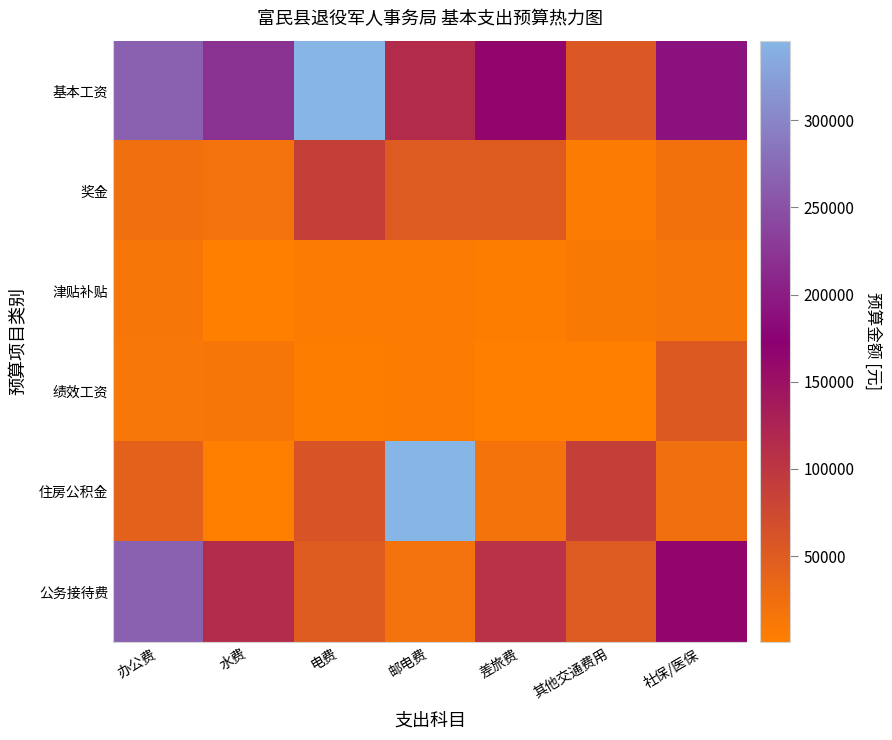

What is the difference between the highest and lowest values at 其他交通费用?

85107.3